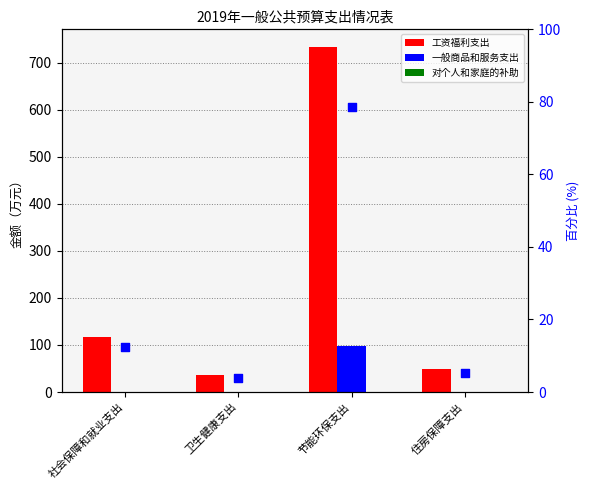

What is the total value across all series at 节能环保支出?

912.1